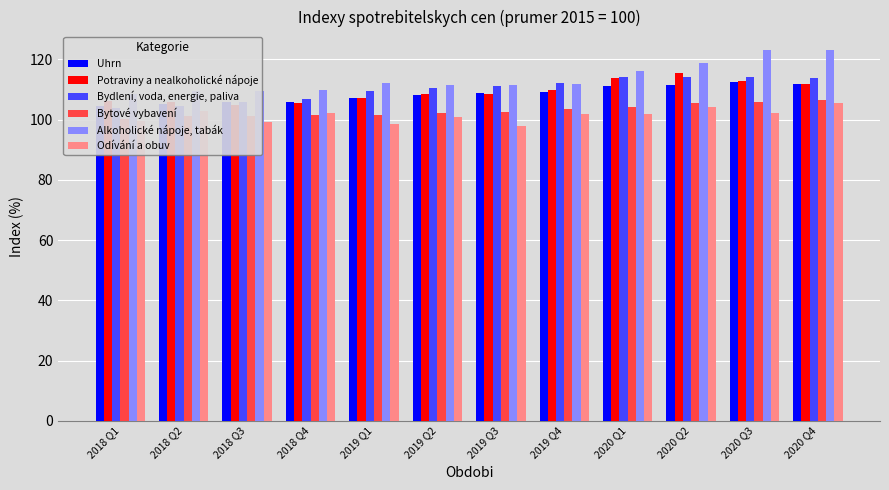

How many series are shown in this chart?

6